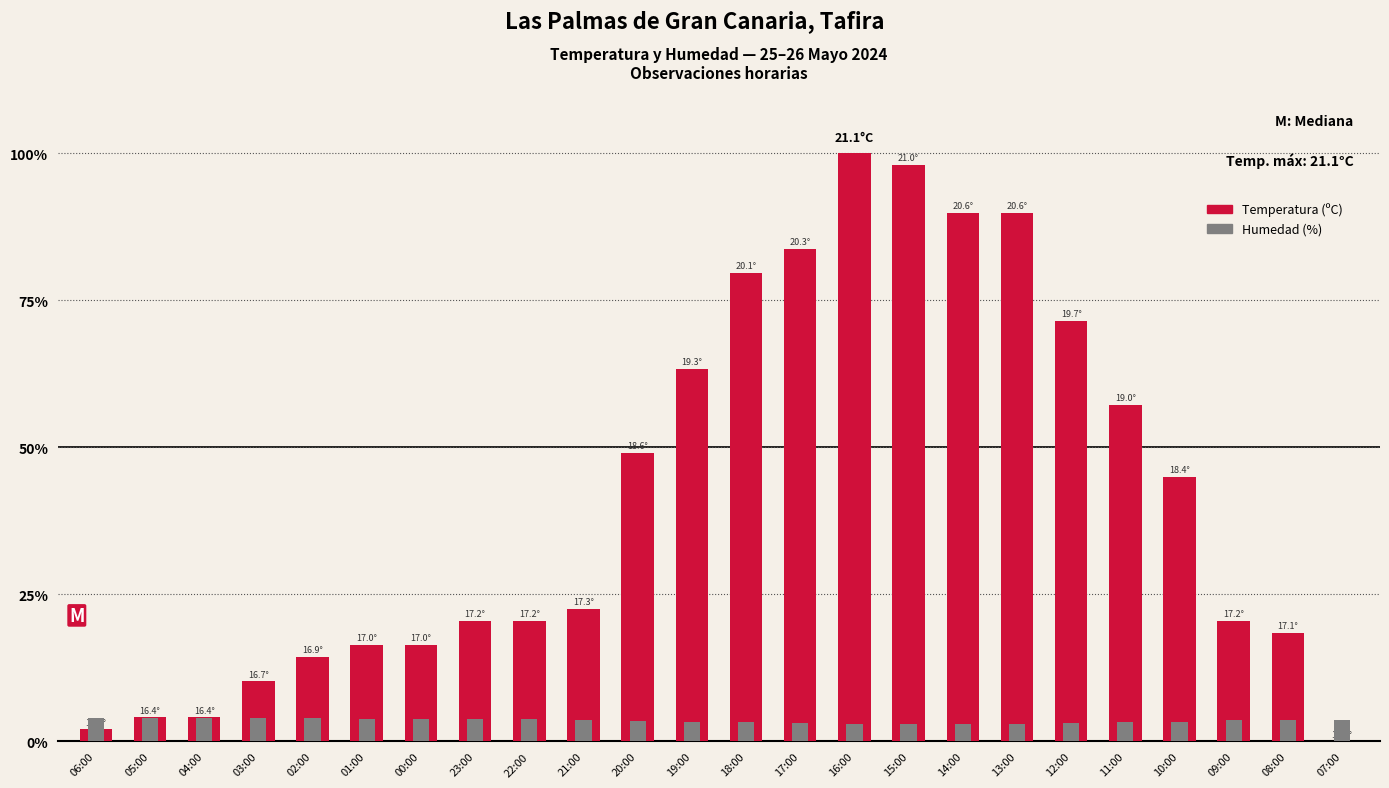

What is the label of the 19th bar from the left?

12:00